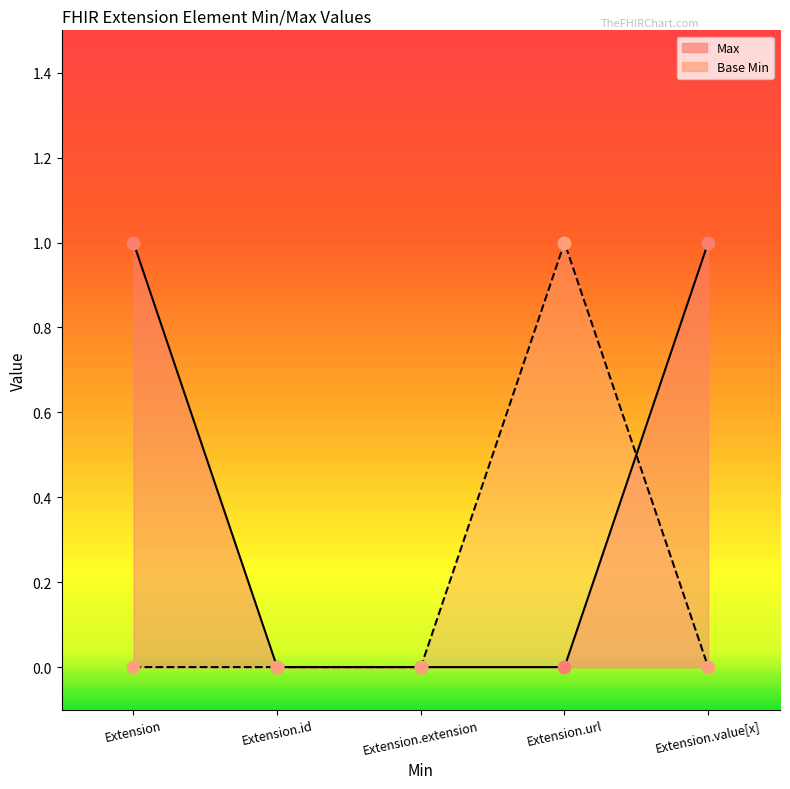

Which series has the largest Y range (max minus min)?

Max